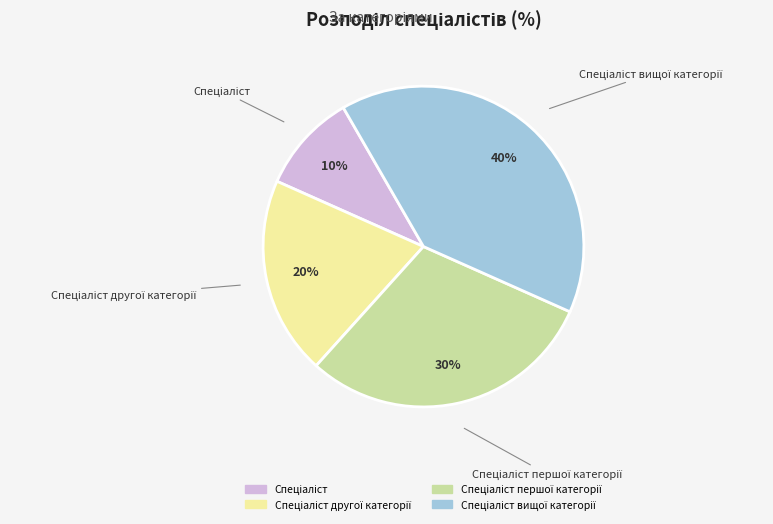

Is there any slice that represents more than half of the pie?

No